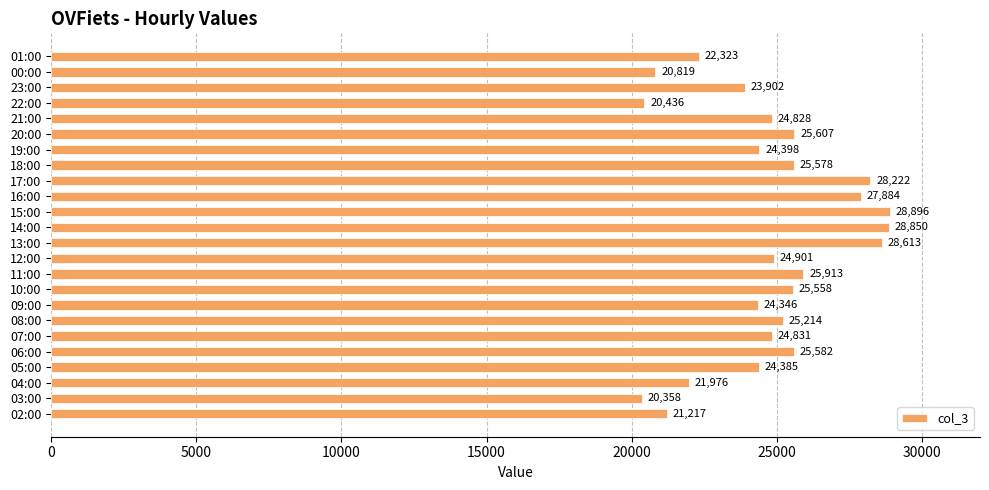

List the labels in order of value, largest first.

15:00, 14:00, 13:00, 17:00, 16:00, 11:00, 20:00, 06:00, 18:00, 10:00, 08:00, 12:00, 07:00, 21:00, 19:00, 05:00, 09:00, 23:00, 01:00, 04:00, 02:00, 00:00, 22:00, 03:00